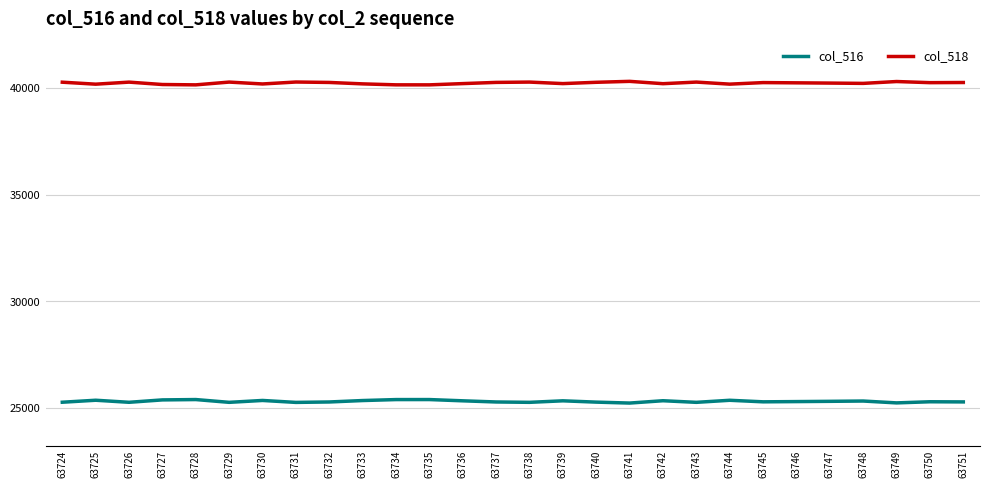

True or false: col_516 and col_518 intersect in this chart.

False